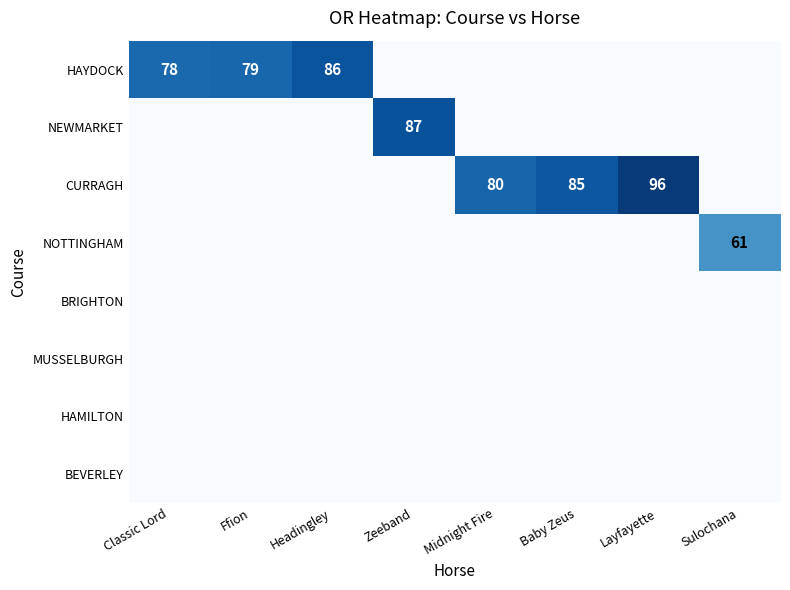

The CURRAGH series shows 62 at Layfayette. True or false?

False